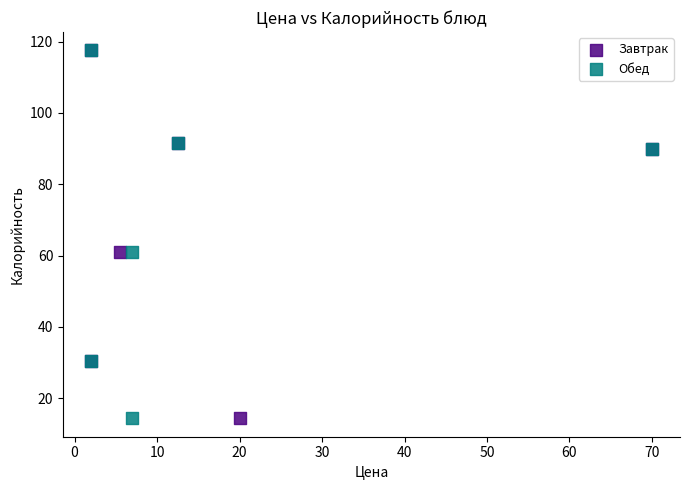

What are all the series names shown in the legend?

Завтрак, Обед